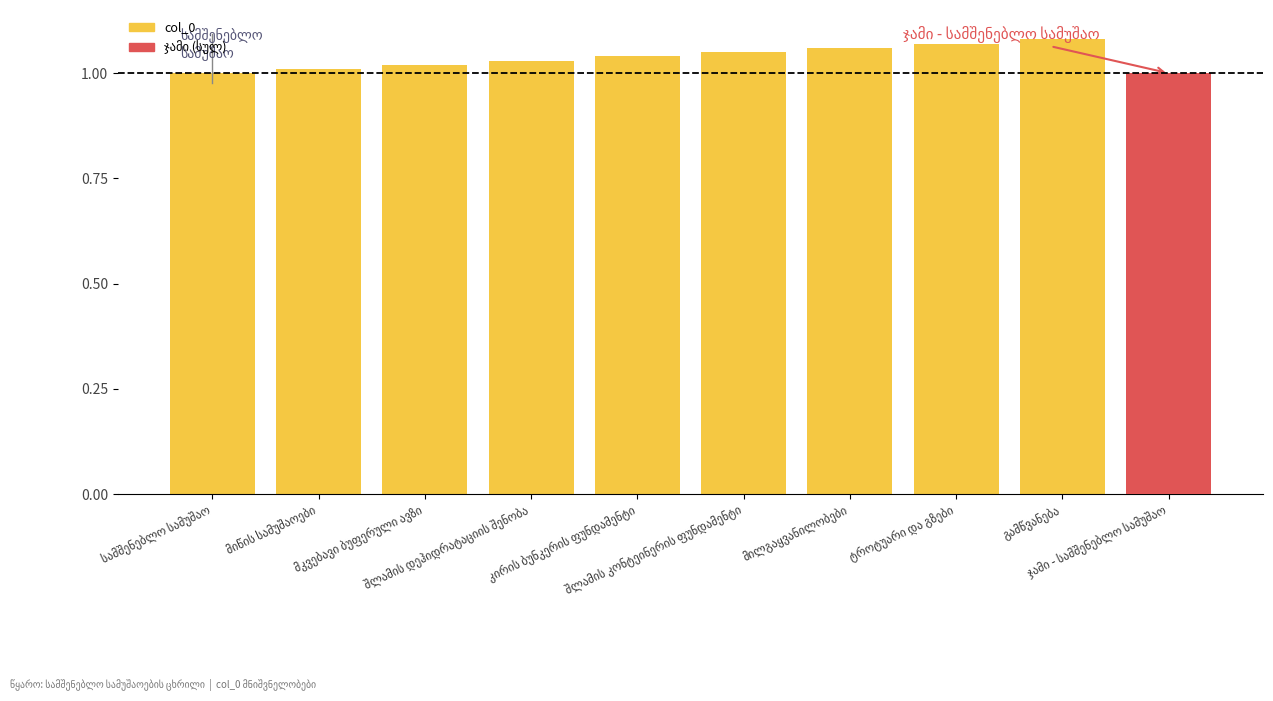

Is it true that the value at შლამის კონტეინერის ფუნდამენტი is 1.1?

True